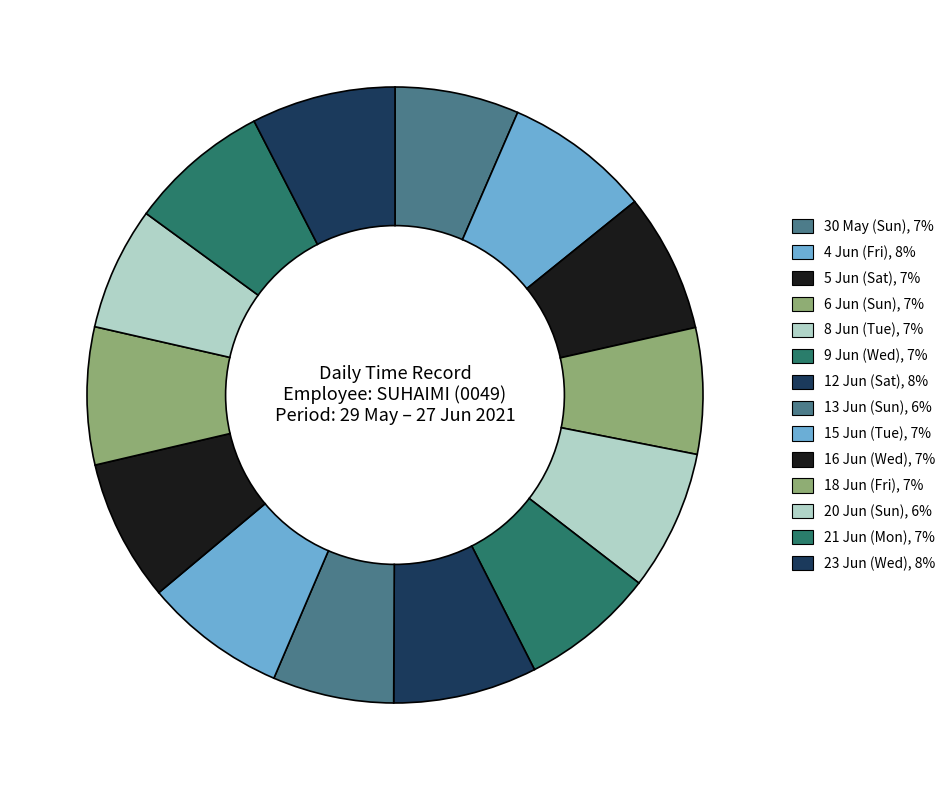

Is 8 Jun (Tue) the majority of the pie?

No